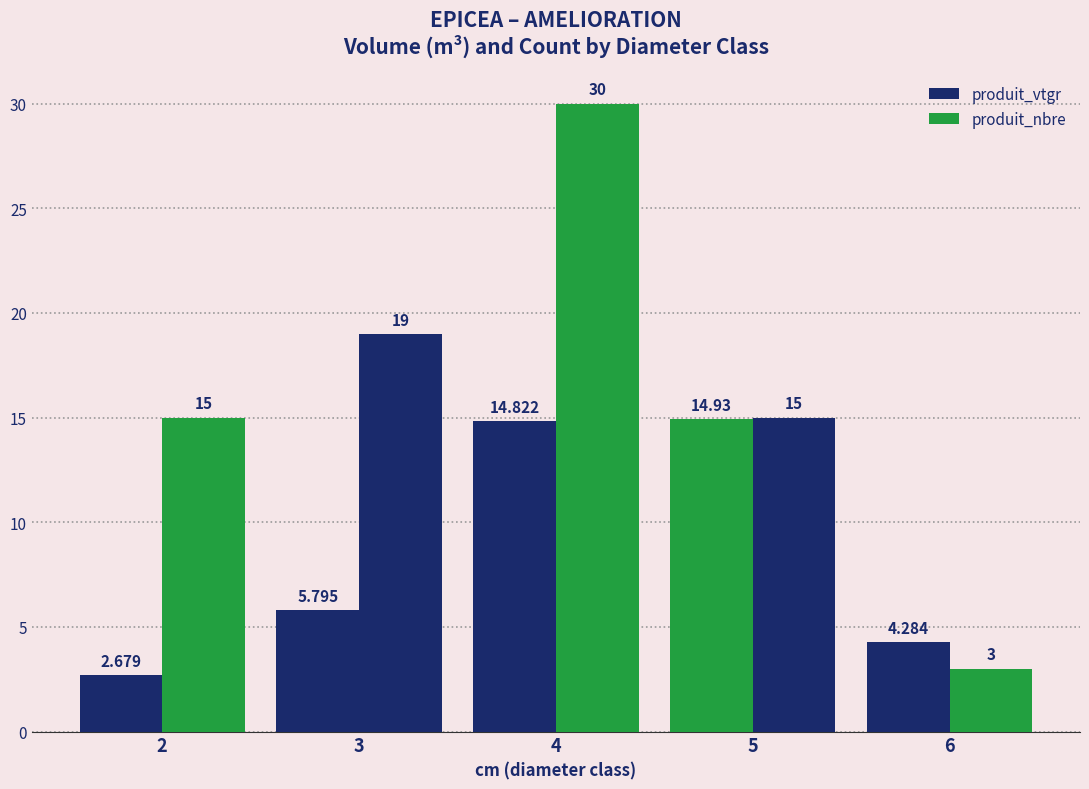

How many values in the produit_nbre series are below 15?

1